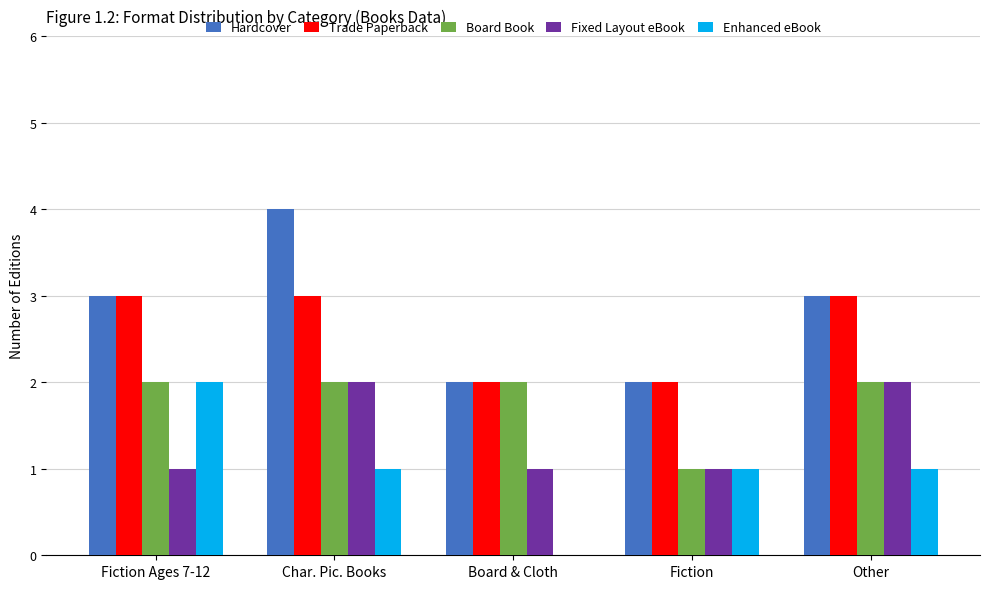

Which category has the highest value across all series?

Char. Pic. Books